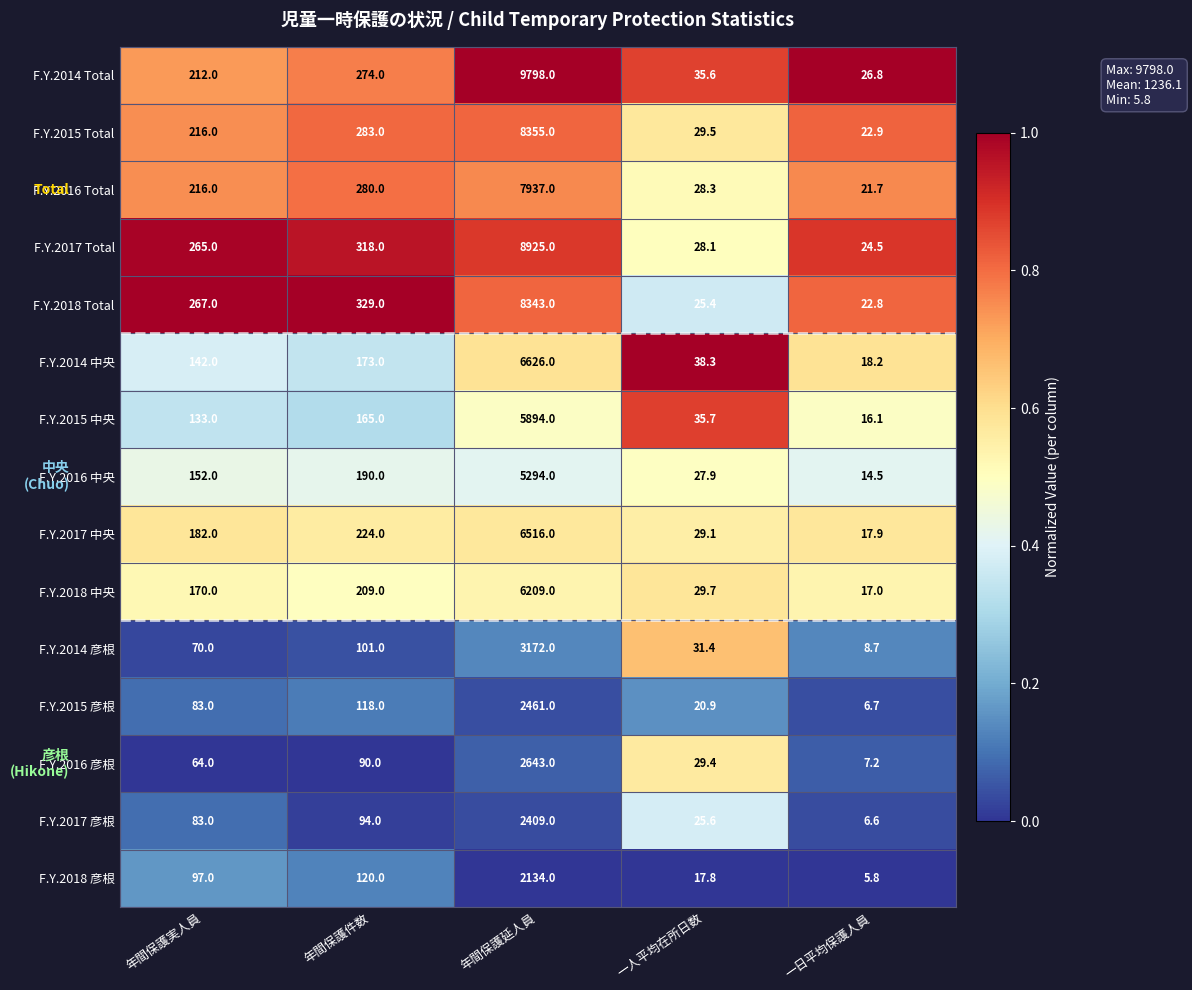

Where is F.Y.2017 Total nearest to the value 4474?

年間保護件数